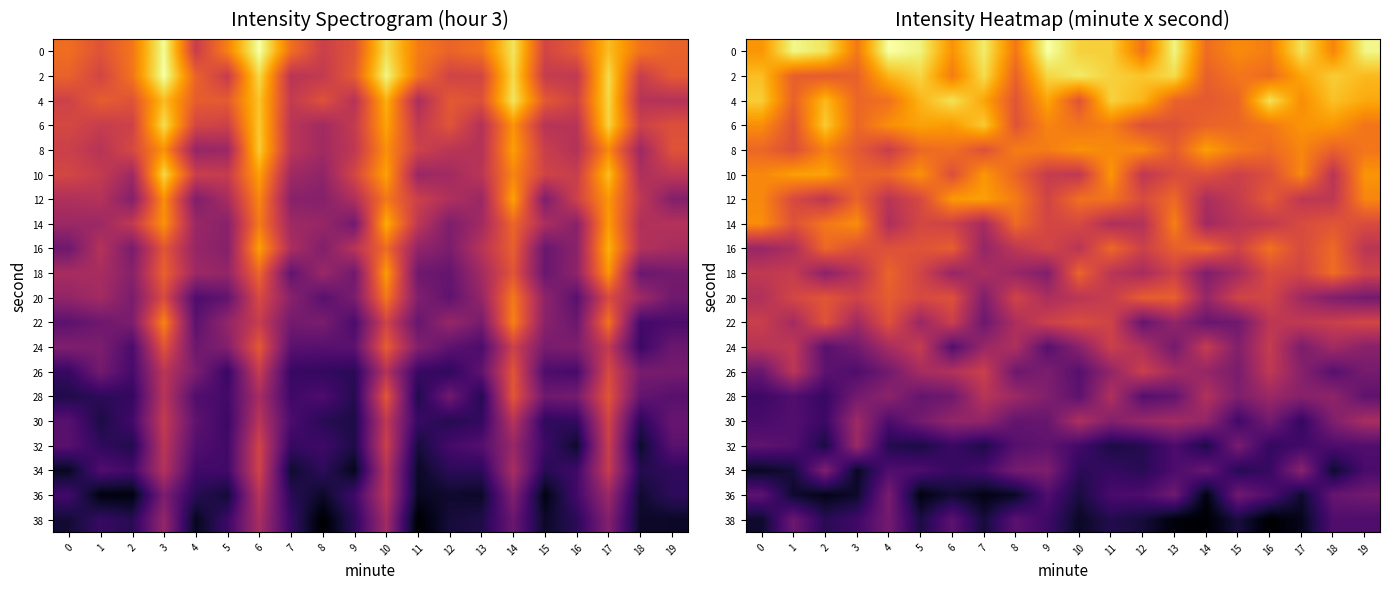

The value of 34 at 19 is -67.8. True or false?

False